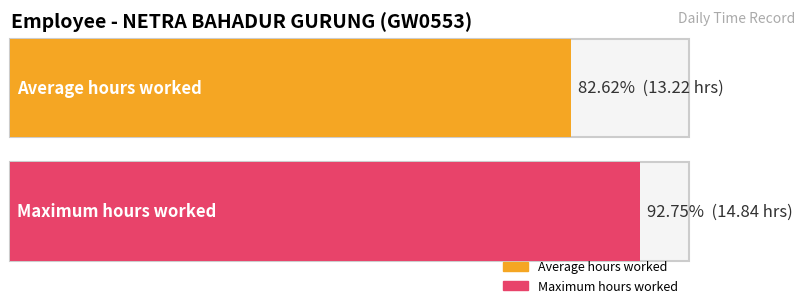

Is it true that the value at 11 is 26.2?

False